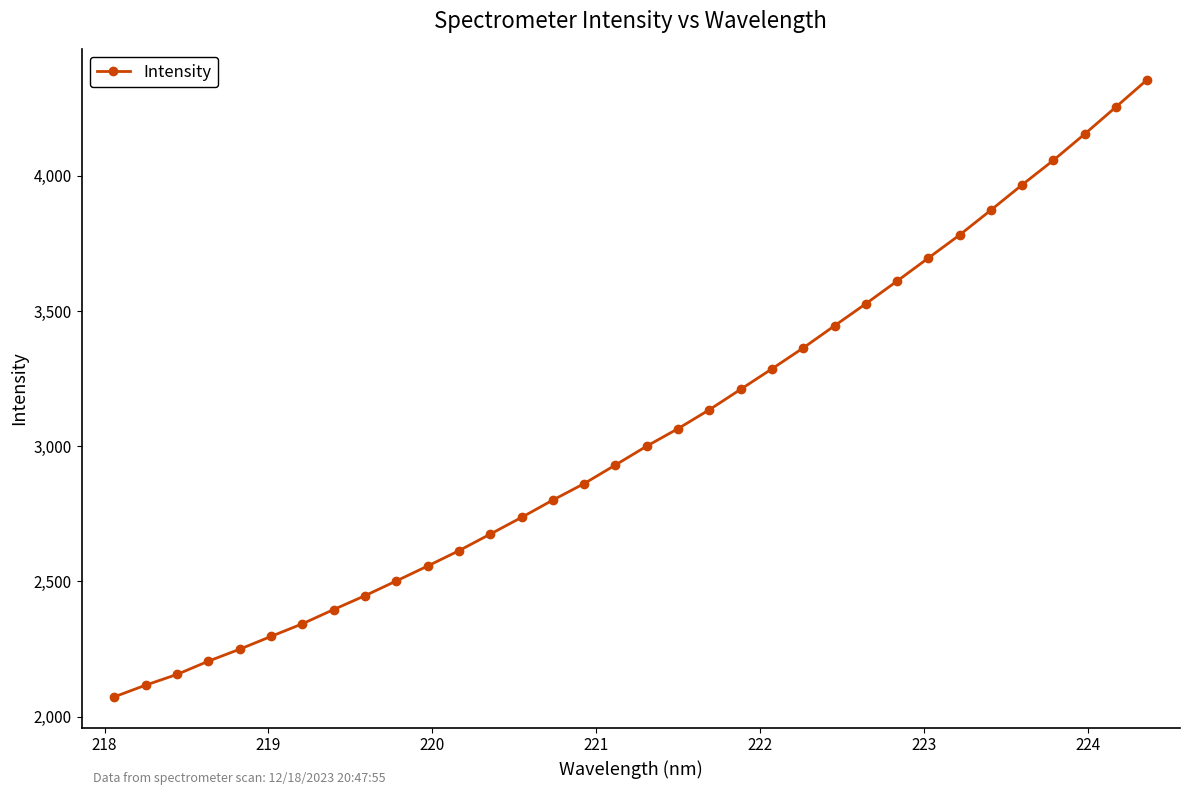

What is the smallest value displayed?

2072.8